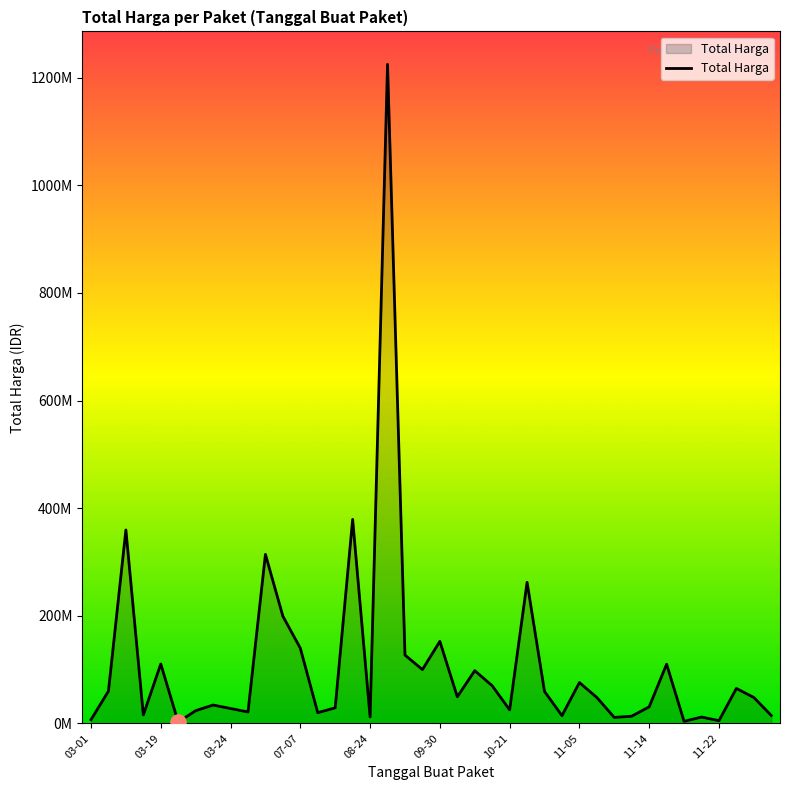

Is this an area chart (filled region under the line)?

Yes